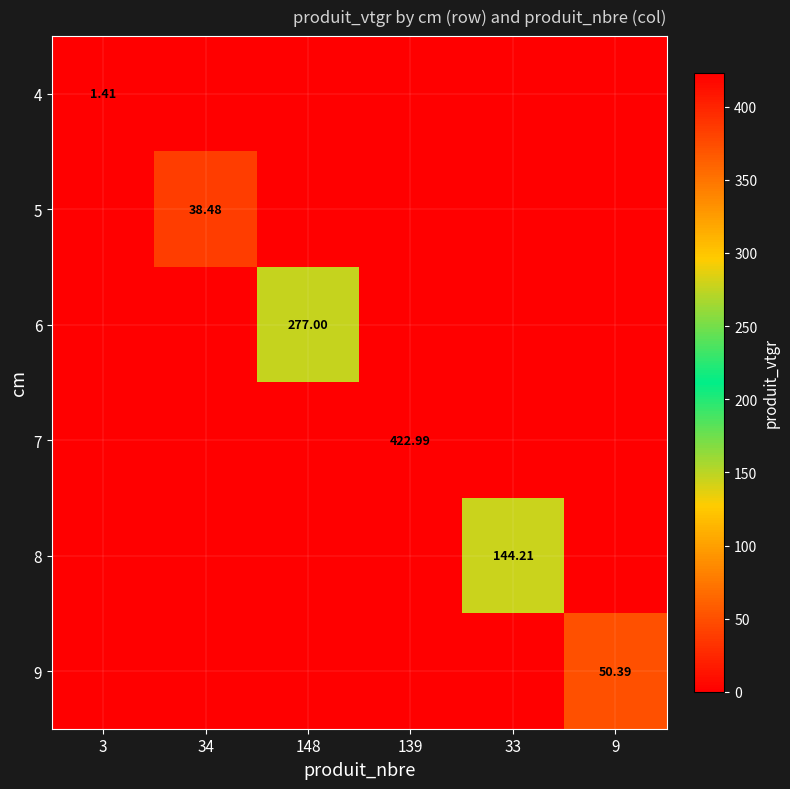

The 6 series shows 131.6 at 3. True or false?

False